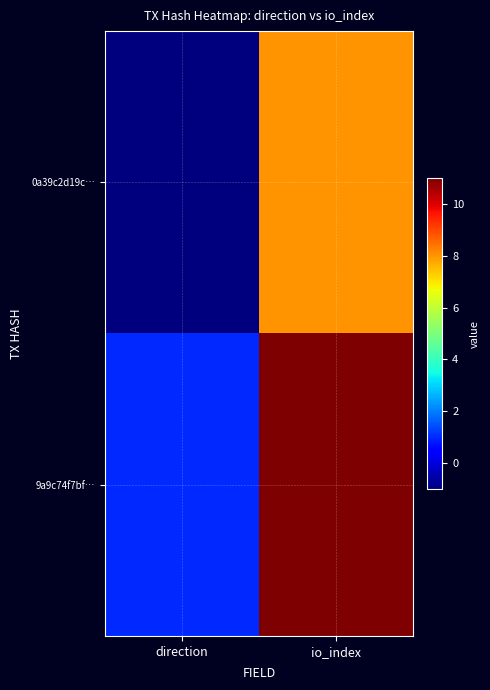

Reading left to right, extract all data points from this chart.

0a39c2d19c…: direction=-1	io_index=8
9a9c74f7bf…: direction=1	io_index=11